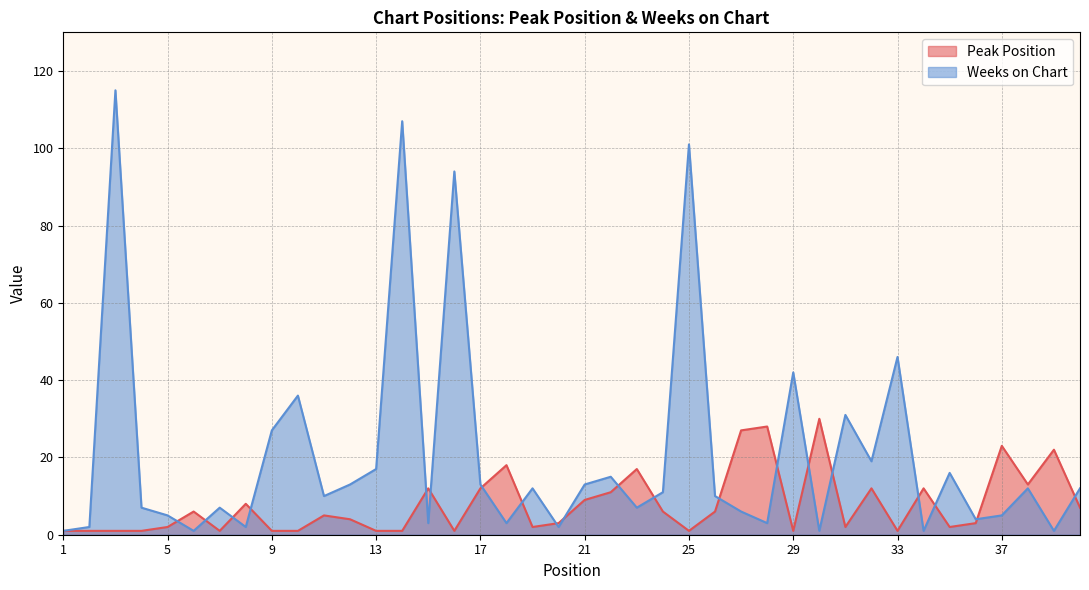

What is the difference between the maximum and minimum values in the Peak Position series?

29